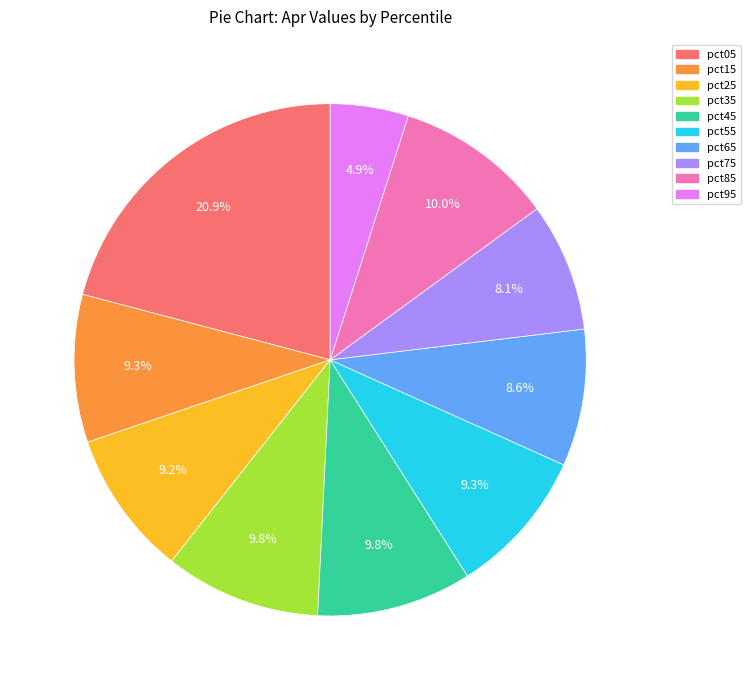

The pct45 slice represents 10% of the pie. True or false?

True